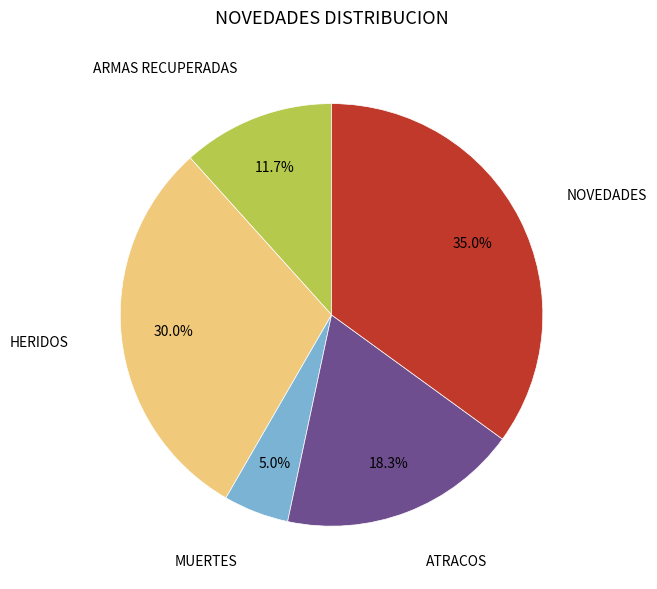

Is there any slice that represents more than half of the pie?

No